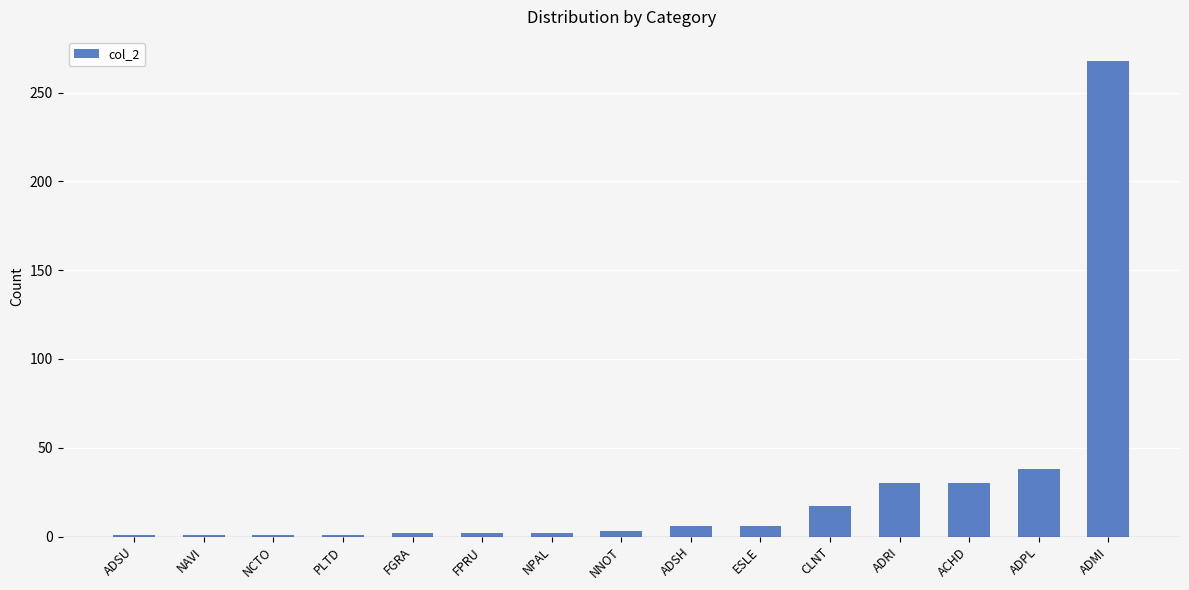

Is it true that the value at CLNT is 8?

False